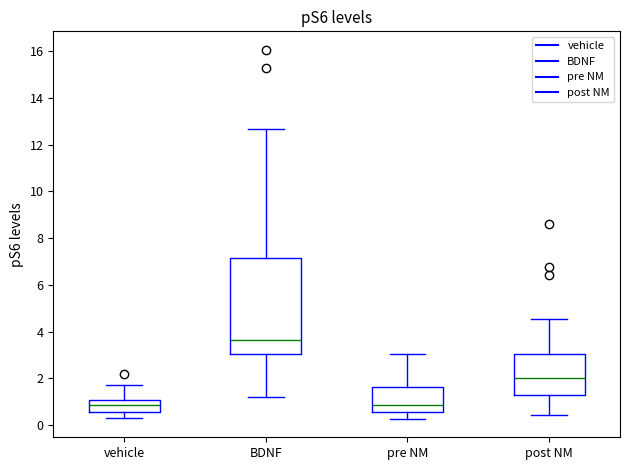

Comparing the boxes themselves (not the whiskers), which one is the tallest?

BDNF